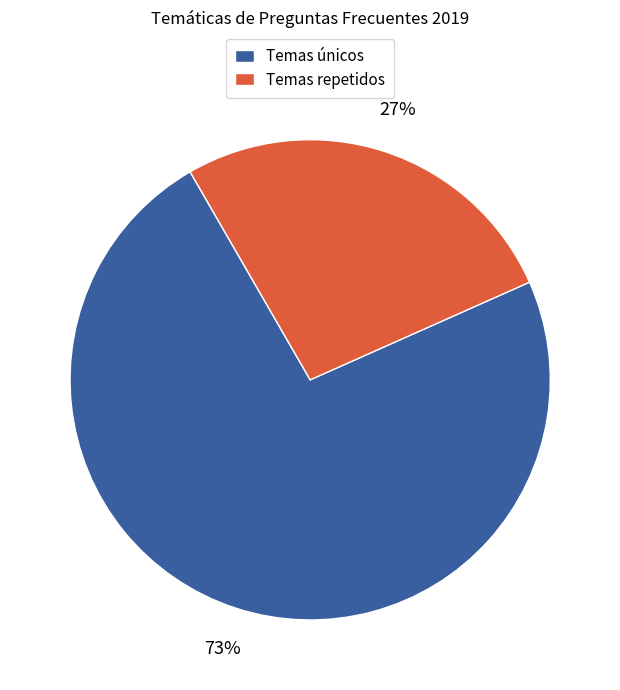

True or false: Temas únicos accounts for 73% of the total.

True